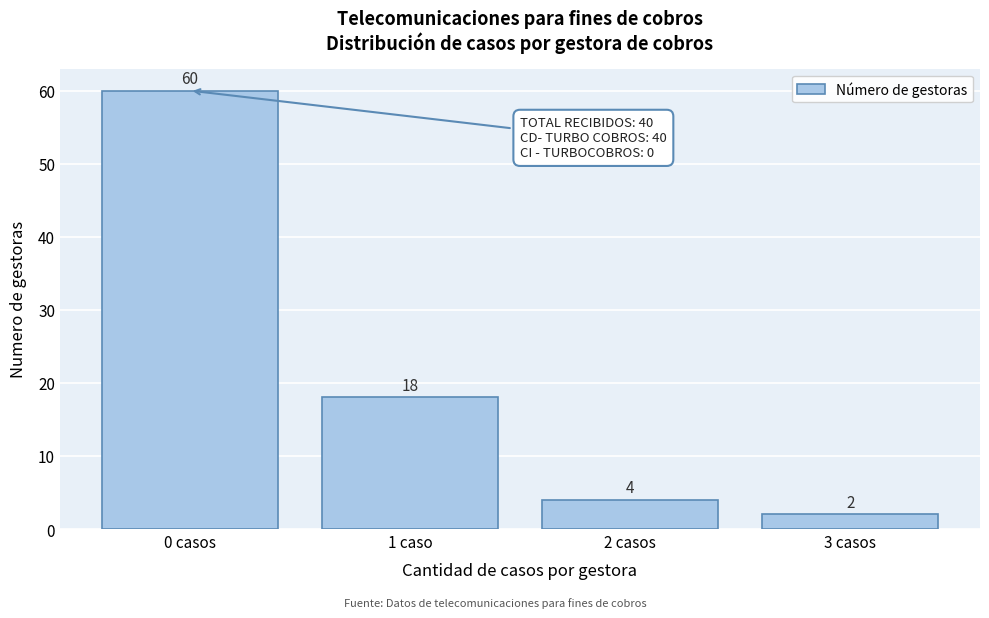

Reading right to left, list all the values displayed in this chart.

2	4	18	60